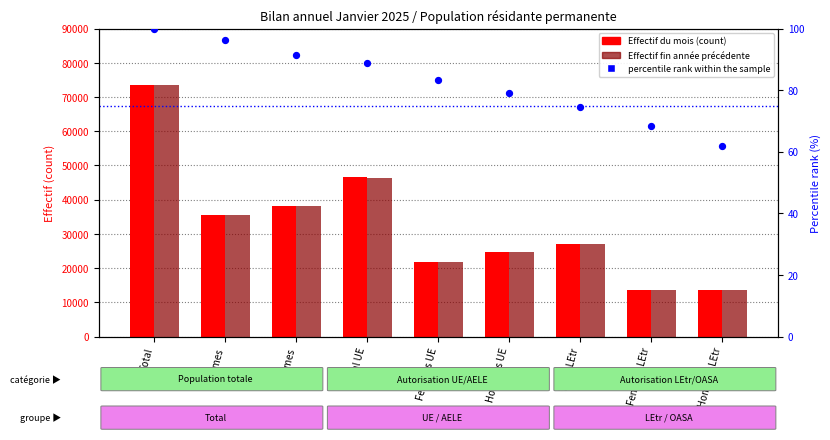

Which series contains the lowest Y value?

percentile rank within the sample